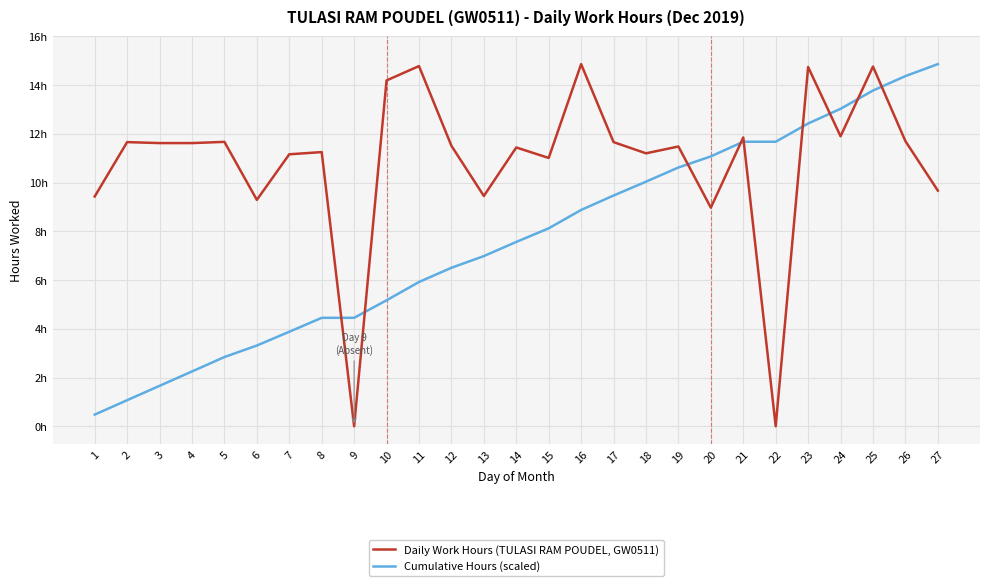

What is the spread (max minus min) of values at 17?

2.2